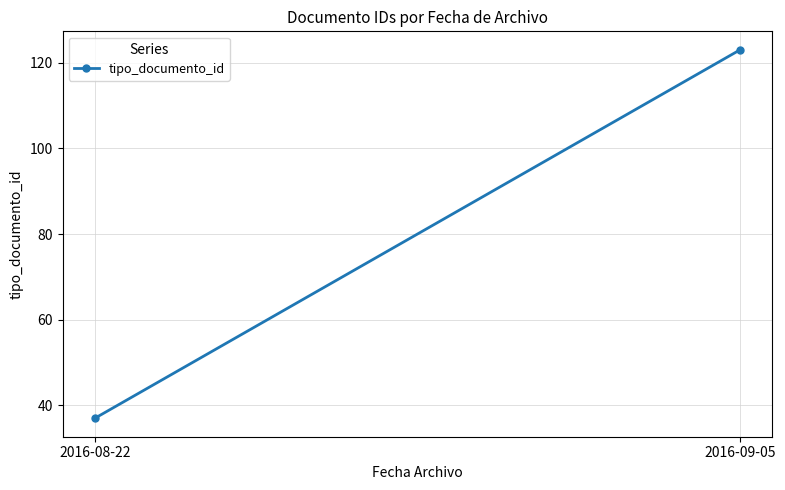

How many categories are shown in the chart?

2